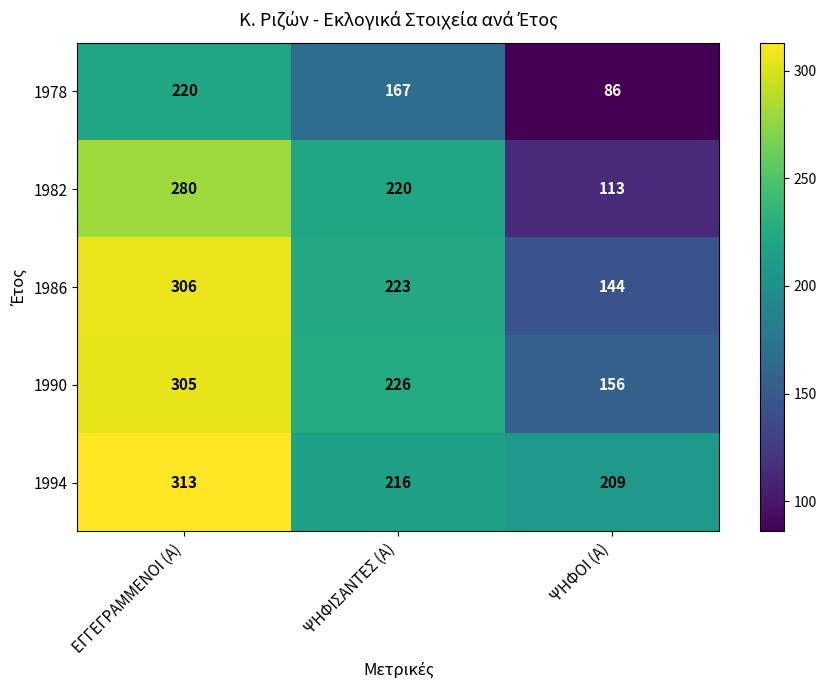

List the series in order of their peak value, highest first.

1994, 1986, 1990, 1982, 1978